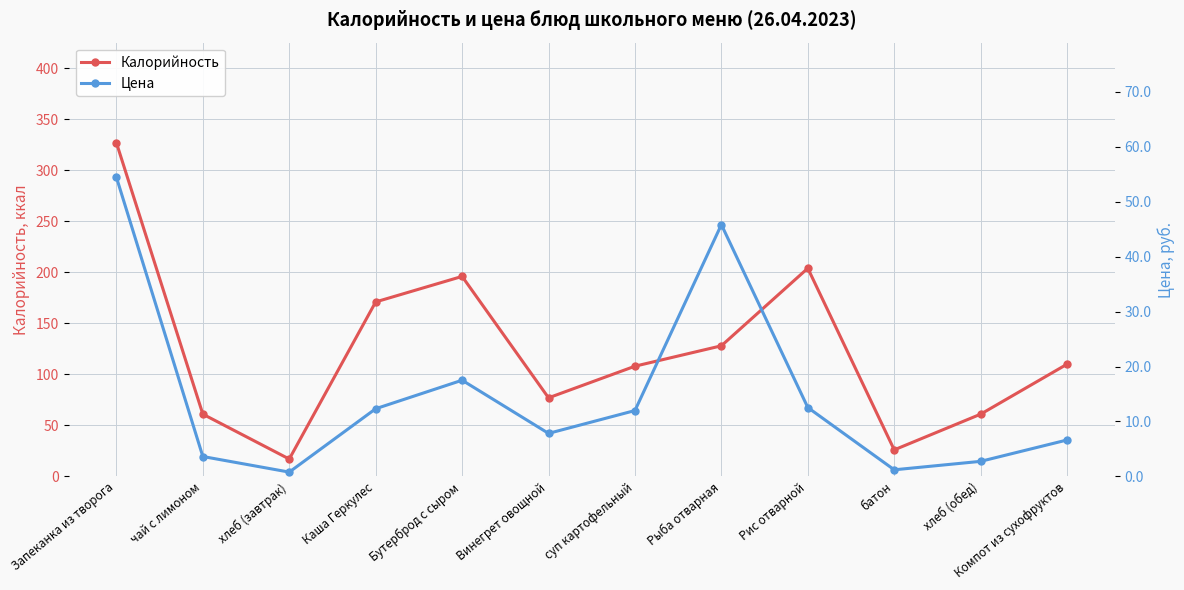

True or false: Цена and Калорийность intersect in this chart.

False